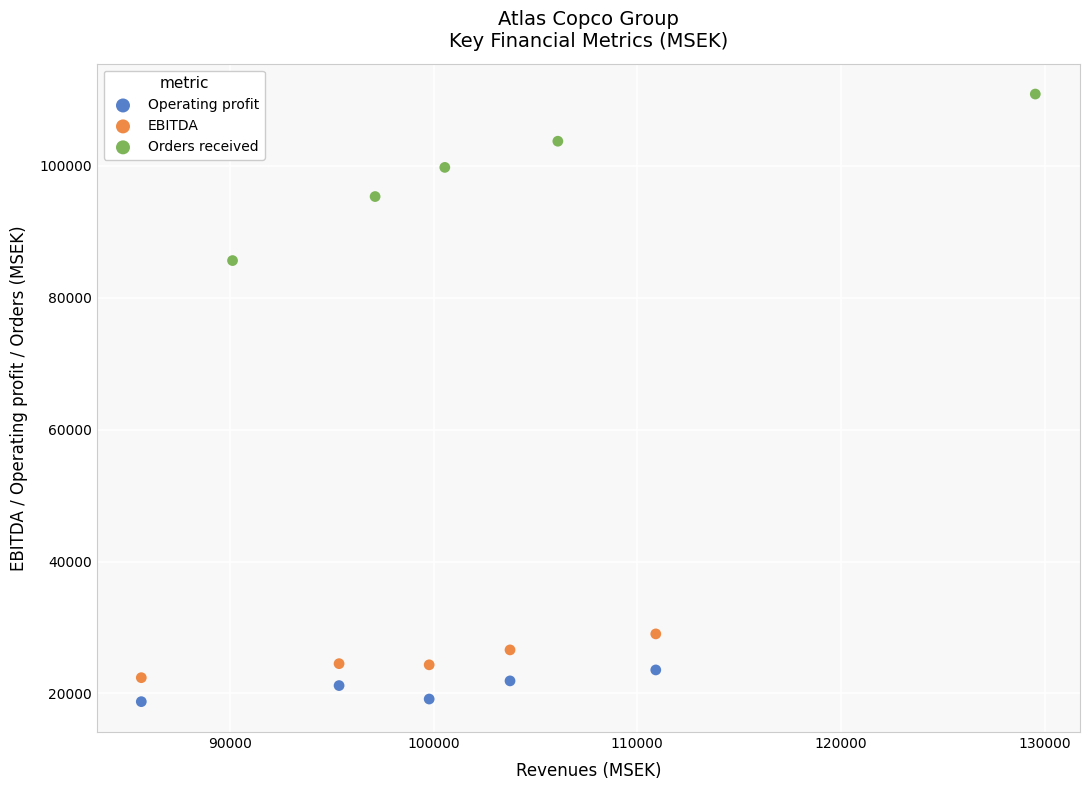

Which series contains the highest Y value?

Orders received